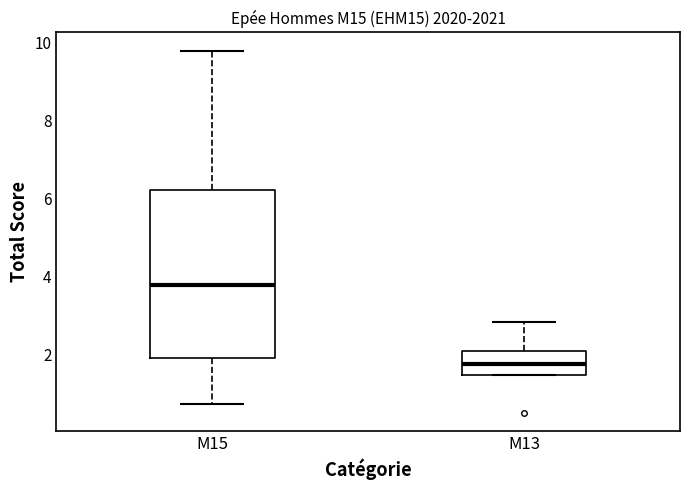

Reading left to right, transcribe this box plot: for each box, give where its median line is, the range the box spans, and where its two whiskers end, as read against the y-axis. The values are not printed on the chart, so give them approximately, as read against the axis.

M15: median 3.8, box 2.0 to 6.2, whiskers 0.8 to 9.8
M13: median 1.8, box 1.4 to 2.0, whiskers 1.4 to 2.8